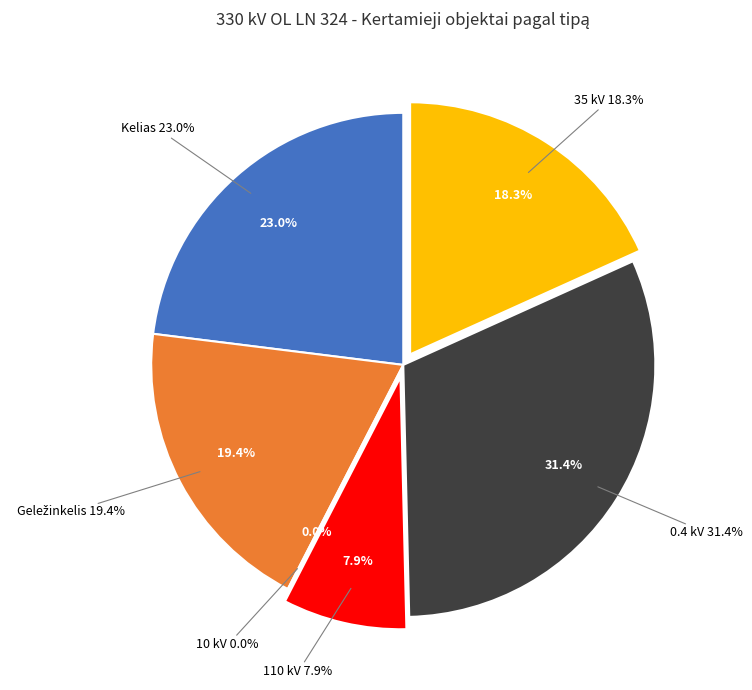

True or false: 110 kV accounts for 8% of the total.

True